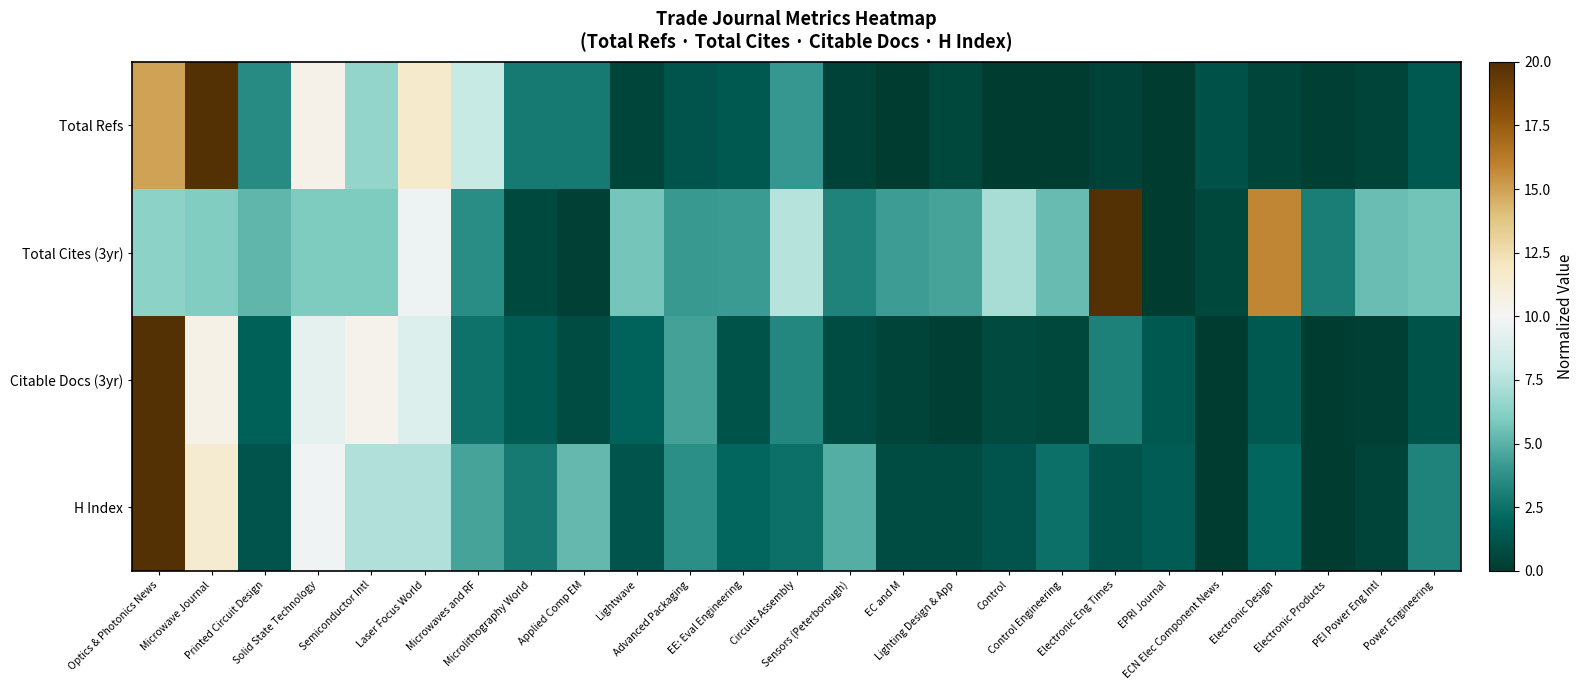

Reading right to left, transcribe all the data shown in this chart.

Total Refs: Power Engineering=1.5	PEI Power Eng Intl=0.4	Electronic Products=0.2	Electronic Design=0.5	ECN Elec Component News=1.1	EPRI Journal=0.0	Electronic Eng Times=0.4	Control Engineering=0.0	Control=0.0	Lighting Design & App=0.6	EC and M=0.0	Sensors (Peterborough)=0.4	Circuits Assembly=4.1	EE: Eval Engineering=1.4	Advanced Packaging=1.2	Lightwave=0.5	Applied Comp EM=2.8	Microlithography World=2.9	Microwaves and RF=8.1	Laser Focus World=11.6	Semiconductor Intl=6.6	Solid State Technology=10.5	Printed Circuit Design=3.5	Microwave Journal=20.0	Optics & Photonics News=15.0
Total Cites (3yr): Power Engineering=5.6	PEI Power Eng Intl=5.4	Electronic Products=3.0	Electronic Design=15.8	ECN Elec Component News=0.6	EPRI Journal=0.0	Electronic Eng Times=20.0	Control Engineering=5.3	Control=7.1	Lighting Design & App=4.5	EC and M=4.3	Sensors (Peterborough)=3.3	Circuits Assembly=7.5	EE: Eval Engineering=4.2	Advanced Packaging=4.1	Lightwave=5.7	Applied Comp EM=0.3	Microlithography World=0.6	Microwaves and RF=3.6	Laser Focus World=9.6	Semiconductor Intl=5.9	Solid State Technology=6.0	Printed Circuit Design=5.2	Microwave Journal=6.1	Optics & Photonics News=6.3
Citable Docs (3yr): Power Engineering=1.1	PEI Power Eng Intl=0.2	Electronic Products=0.1	Electronic Design=1.4	ECN Elec Component News=0.0	EPRI Journal=1.4	Electronic Eng Times=3.2	Control Engineering=0.6	Control=0.7	Lighting Design & App=0.2	EC and M=0.4	Sensors (Peterborough)=0.8	Circuits Assembly=3.4	EE: Eval Engineering=1.1	Advanced Packaging=4.4	Lightwave=1.9	Applied Comp EM=0.8	Microlithography World=1.5	Microwaves and RF=2.6	Laser Focus World=8.9	Semiconductor Intl=10.4	Solid State Technology=9.3	Printed Circuit Design=1.8	Microwave Journal=10.6	Optics & Photonics News=20.0
H Index: Power Engineering=3.3	PEI Power Eng Intl=0.4	Electronic Products=0.0	Electronic Design=2.0	ECN Elec Component News=0.0	EPRI Journal=1.6	Electronic Eng Times=1.2	Control Engineering=2.4	Control=1.2	Lighting Design & App=0.8	EC and M=0.8	Sensors (Peterborough)=4.9	Circuits Assembly=2.4	EE: Eval Engineering=2.0	Advanced Packaging=3.7	Lightwave=1.2	Applied Comp EM=5.3	Microlithography World=2.9	Microwaves and RF=4.5	Laser Focus World=7.3	Semiconductor Intl=7.3	Solid State Technology=9.8	Printed Circuit Design=1.2	Microwave Journal=11.4	Optics & Photonics News=20.0